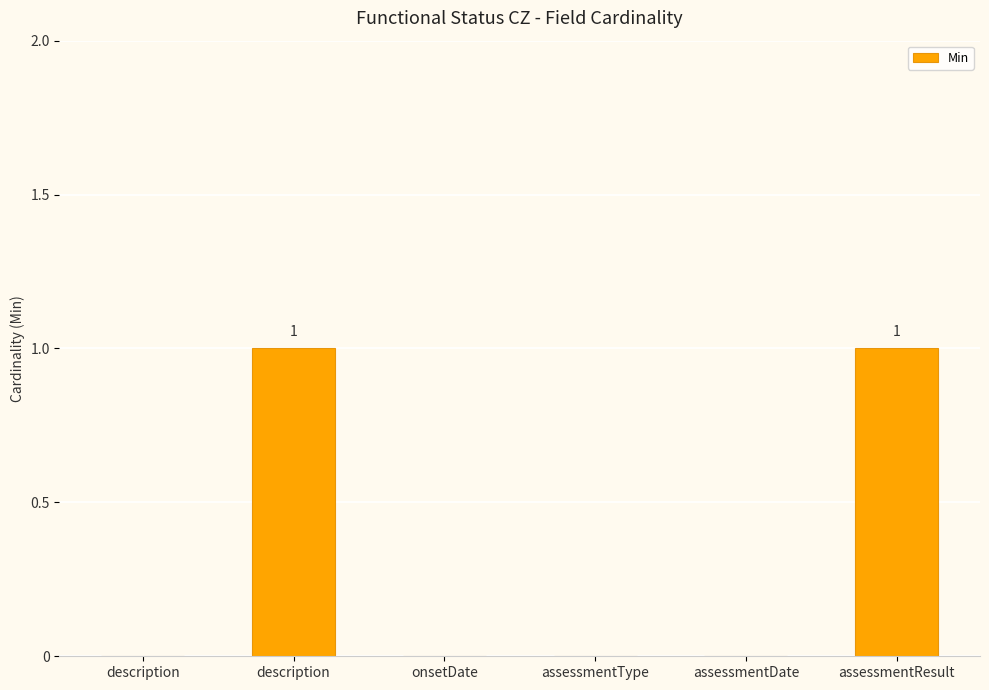

Is it true that the value at description is 1?

True